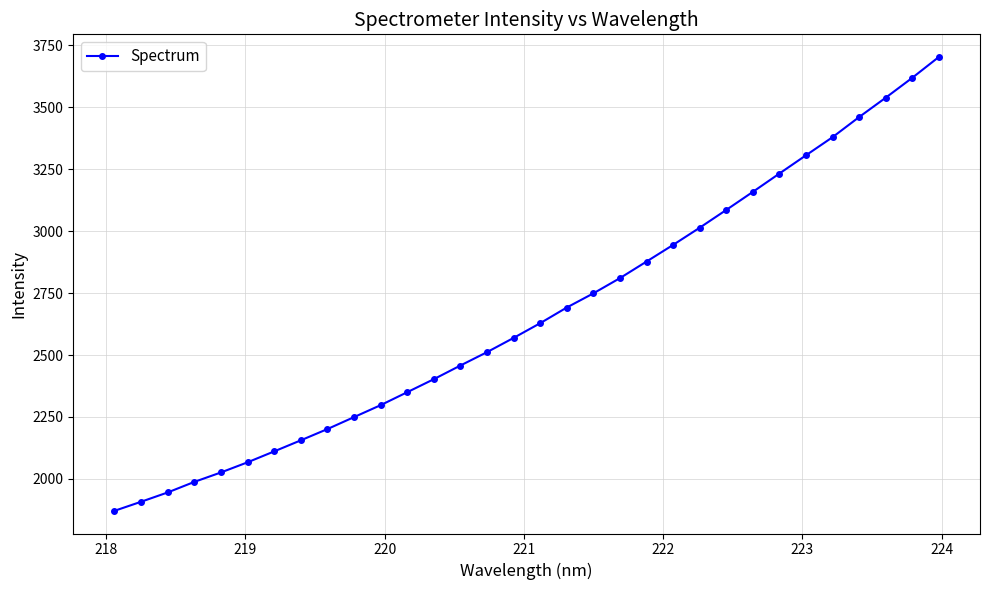

What is the value of the 25th point from the left?

3158.6